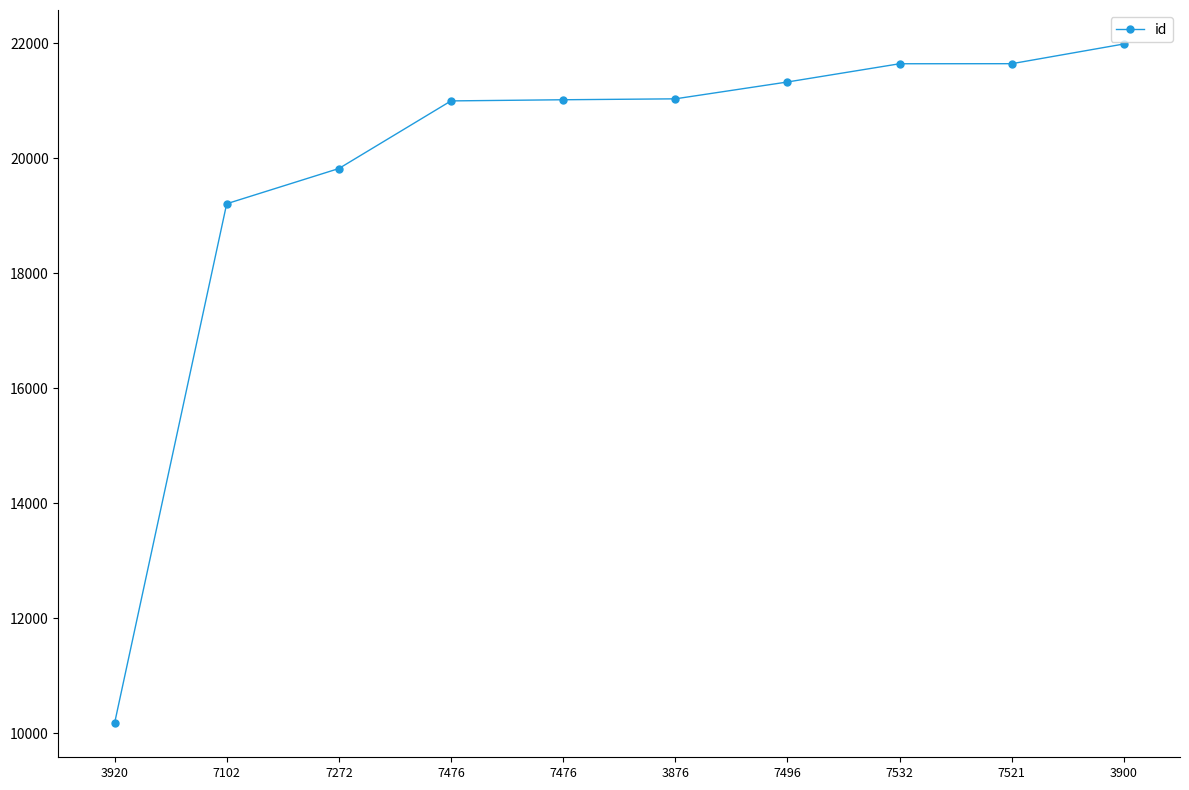

What is the value of the 1st point from the left?

10174